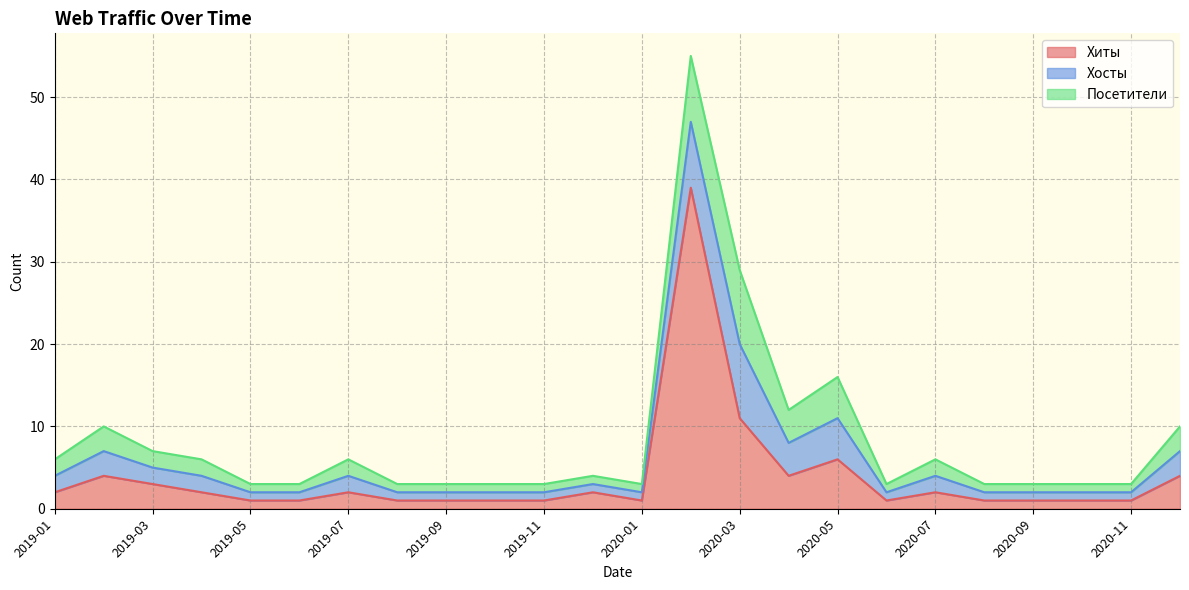

Between 2019-07 and 2020-11, which is larger?

2019-07